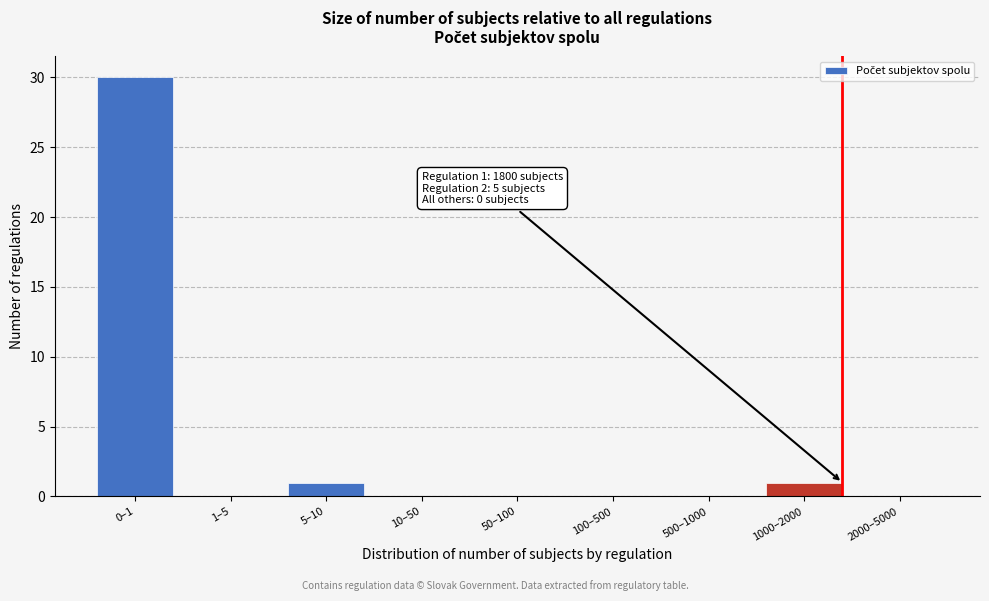

Reading left to right, extract all data points from this chart.

0–1=30	1–5=0	5–10=1	10–50=0	50–100=0	100–500=0	500–1000=0	1000–2000=1	2000–5000=0